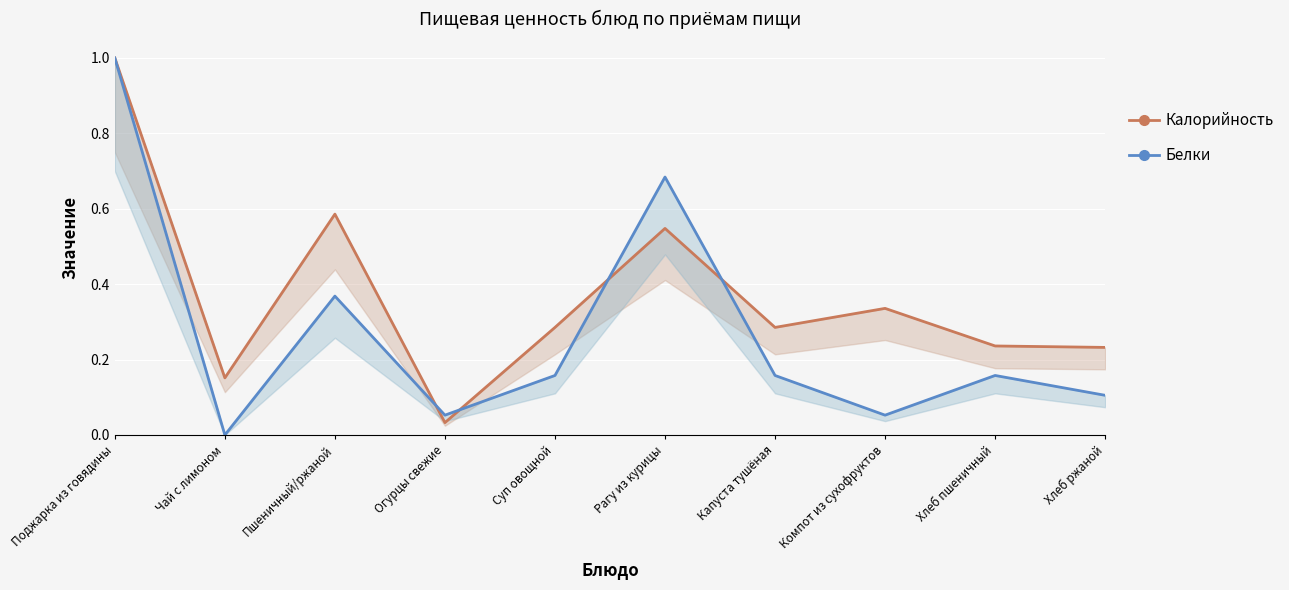

The Калорийность (норм.) series shows 0.2 at Чай с лимоном. True or false?

False